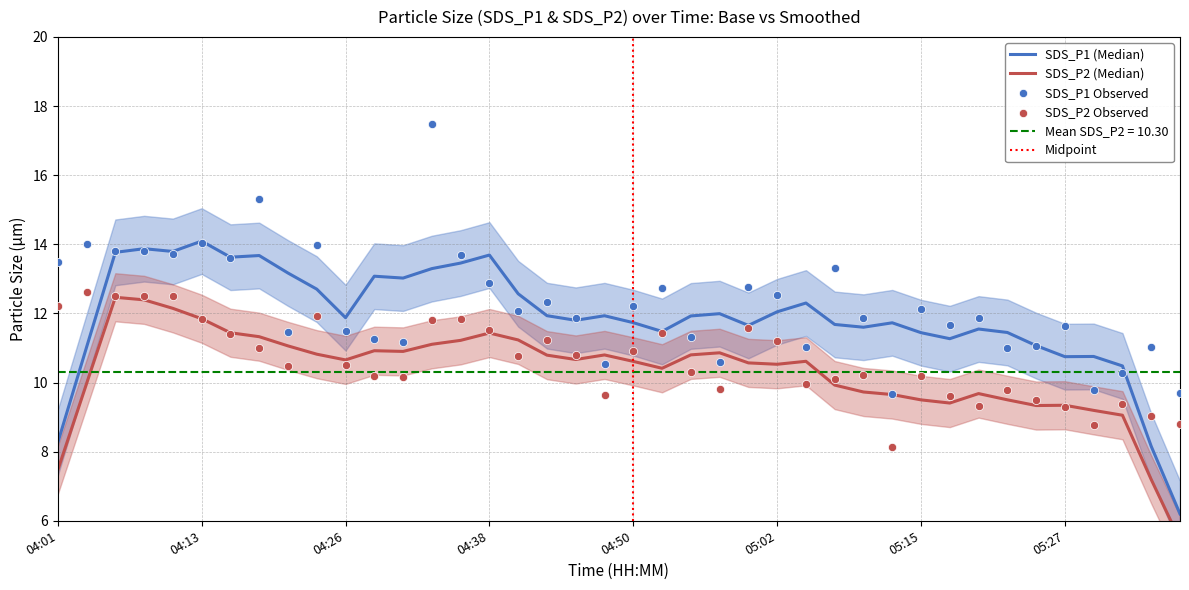

What is the total value across all series at 04:06?

26.3